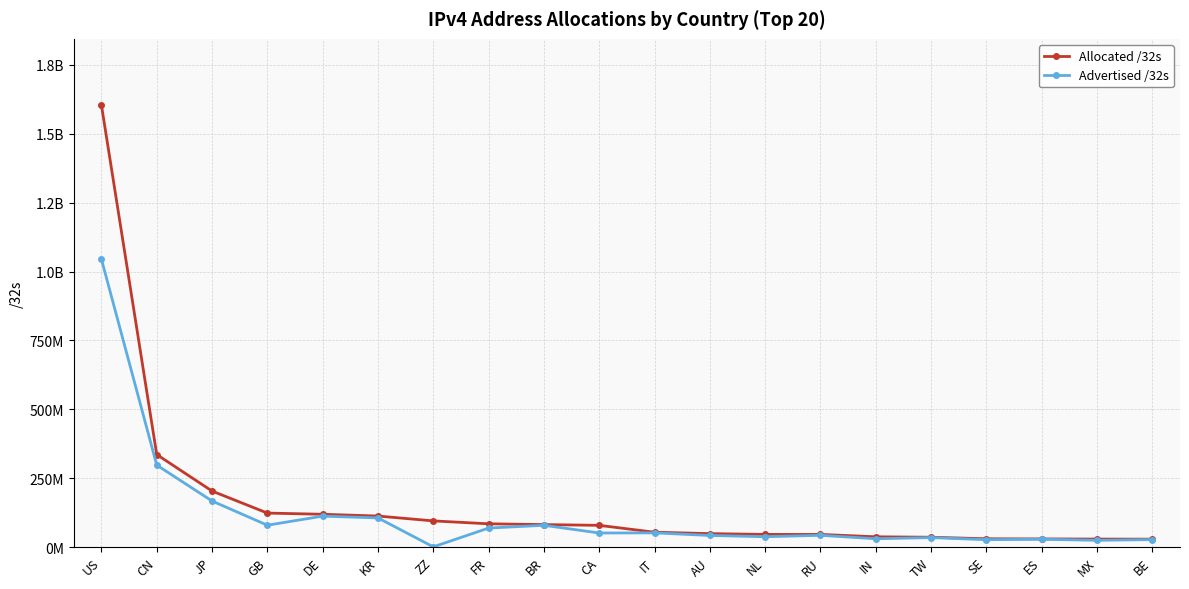

What is the label of the 2nd point from the right?

MX